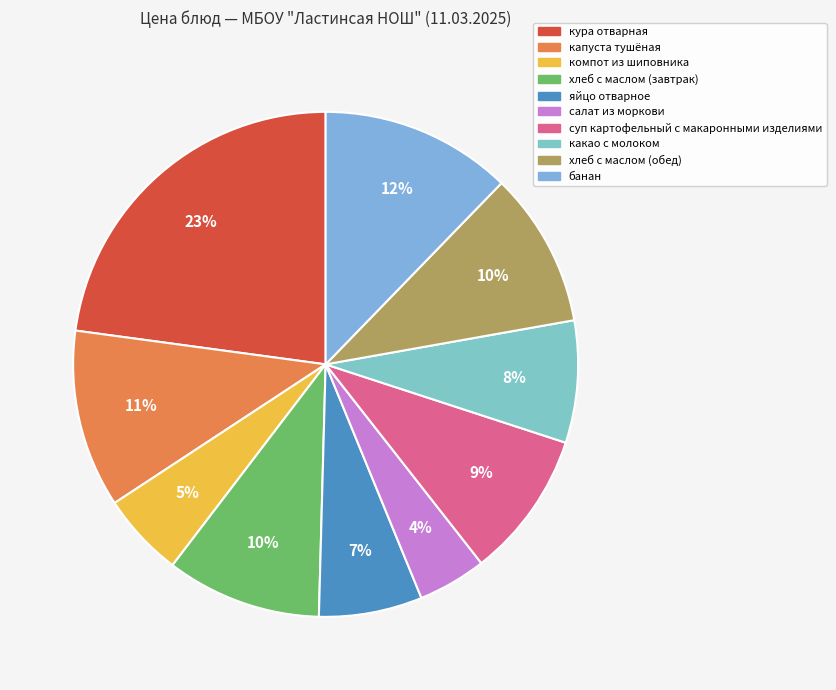

To the nearest percent, what is the combined percentage of капуста тушёная and хлеб с маслом (обед)?

21%